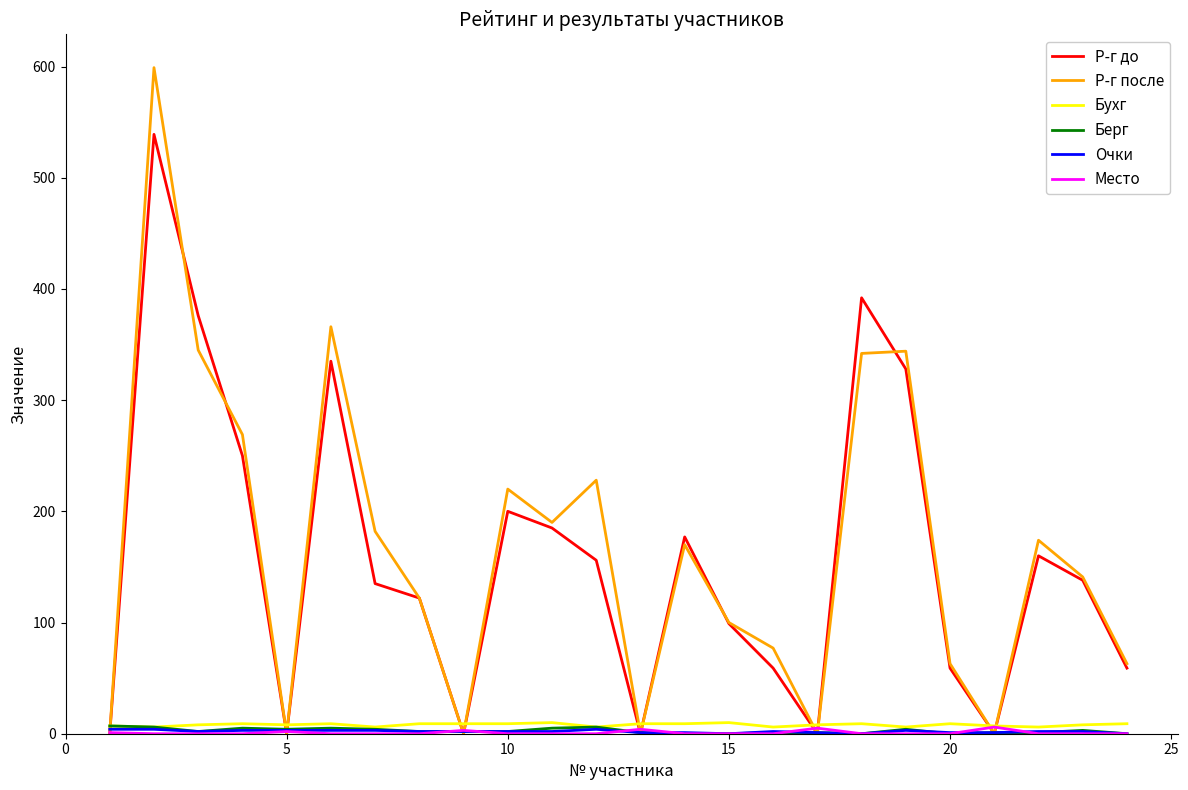

What is the maximum value shown in the chart?

599